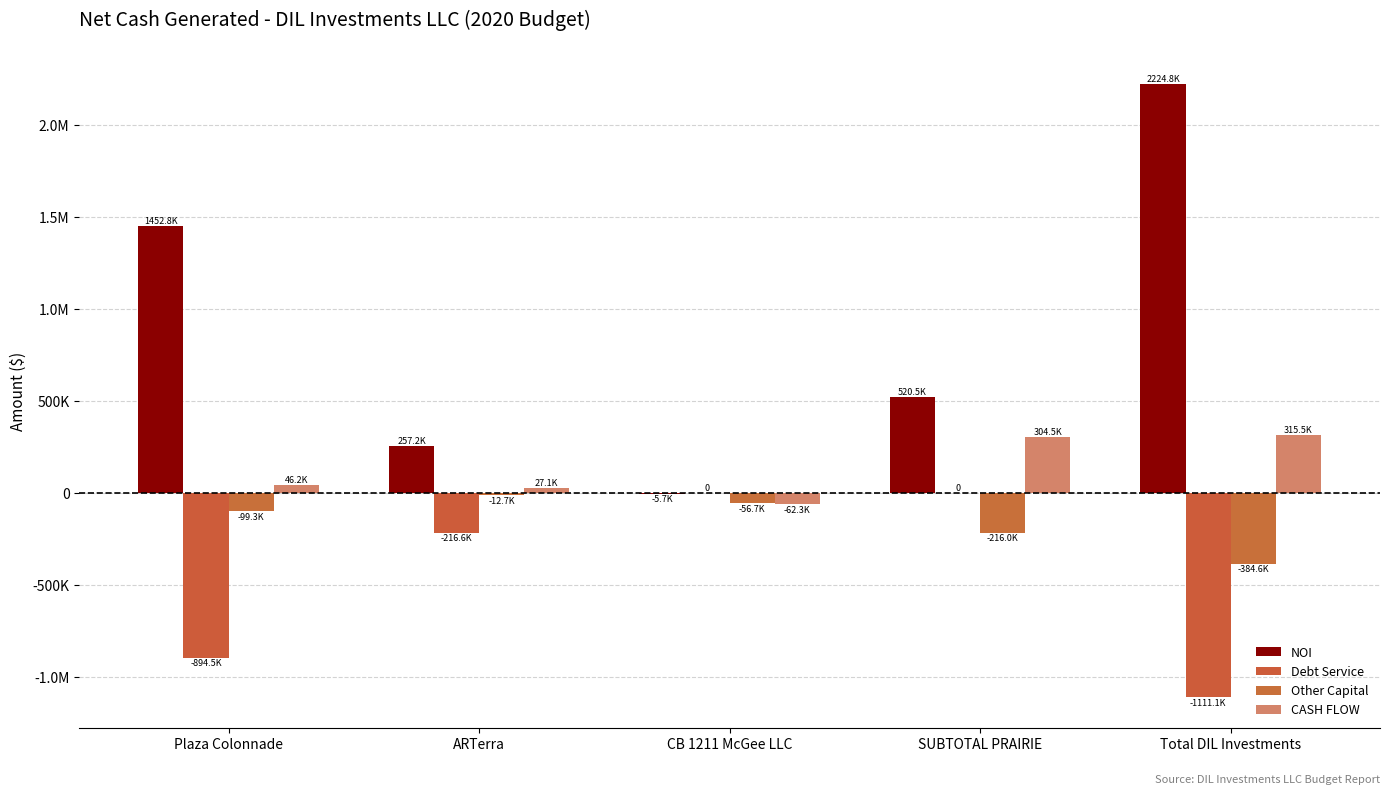

List the series in order of their overall mean, highest first.

NOI, CASH FLOW, Other Capital, Debt Service